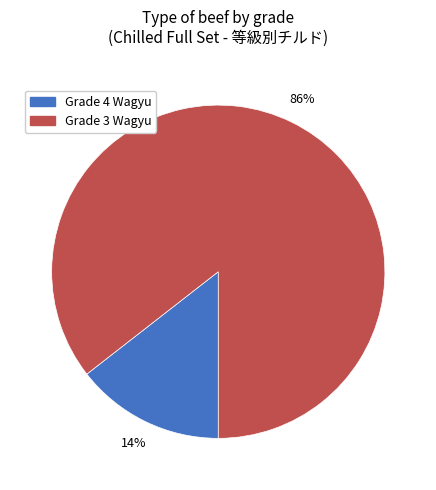

Is there any slice that represents more than half of the pie?

Yes